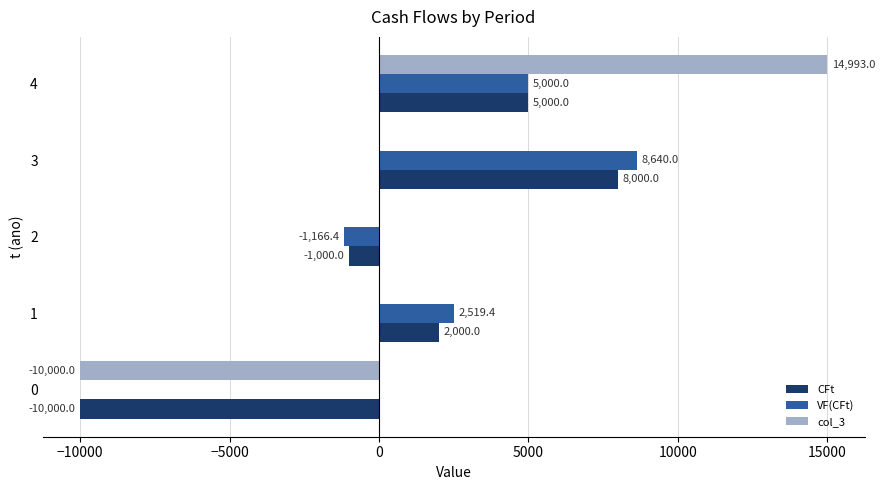

Between 2 and 3, which series saw the biggest shift?

VF(CFt)